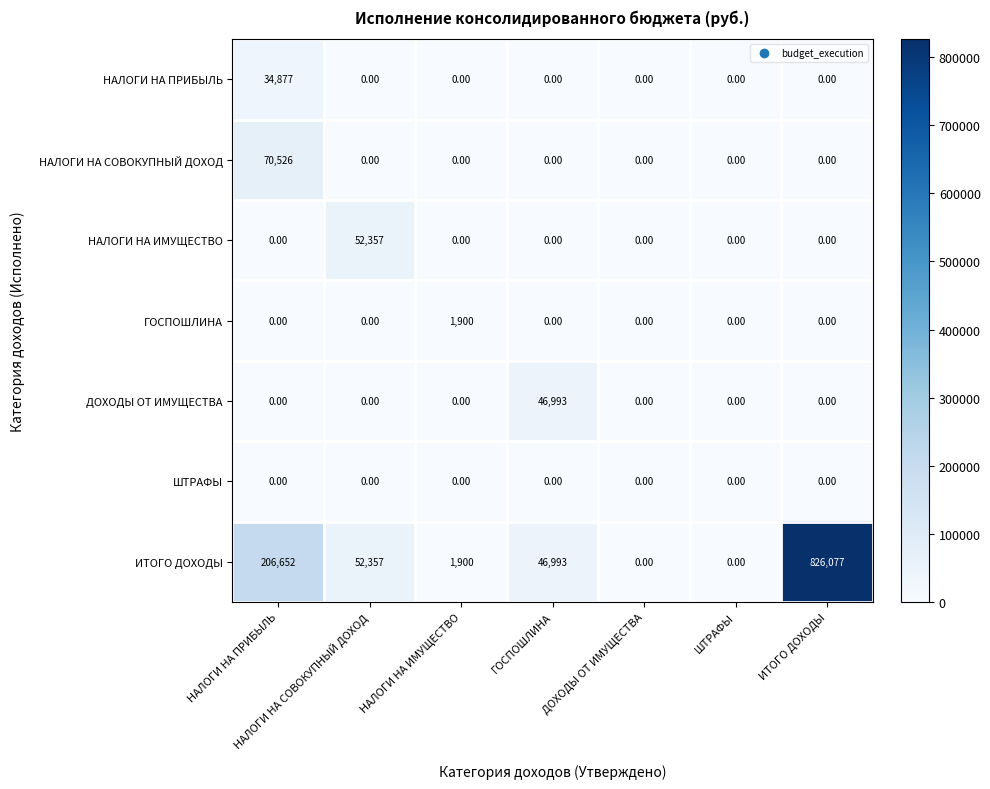

Which series has the largest range (max minus min)?

ИТОГО ДОХОДЫ